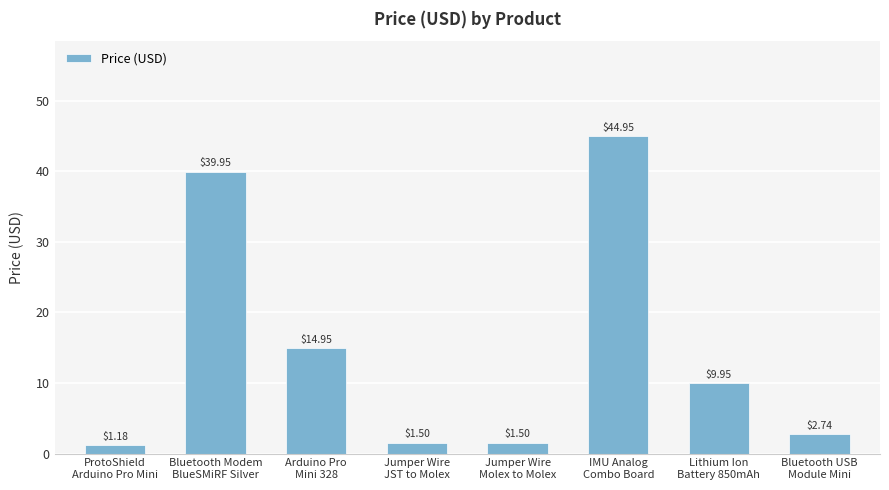

Where is the data nearest to the value 23?

Arduino Pro
Mini 328